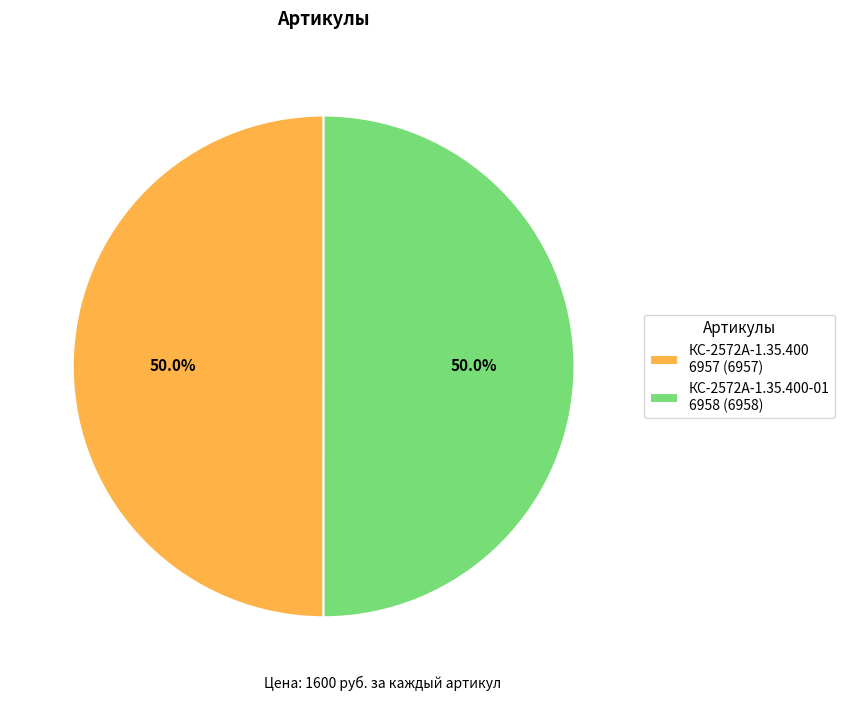

How much of the chart is everything except КС-2572А-1.35.400 6957 (6957)?

50.0%